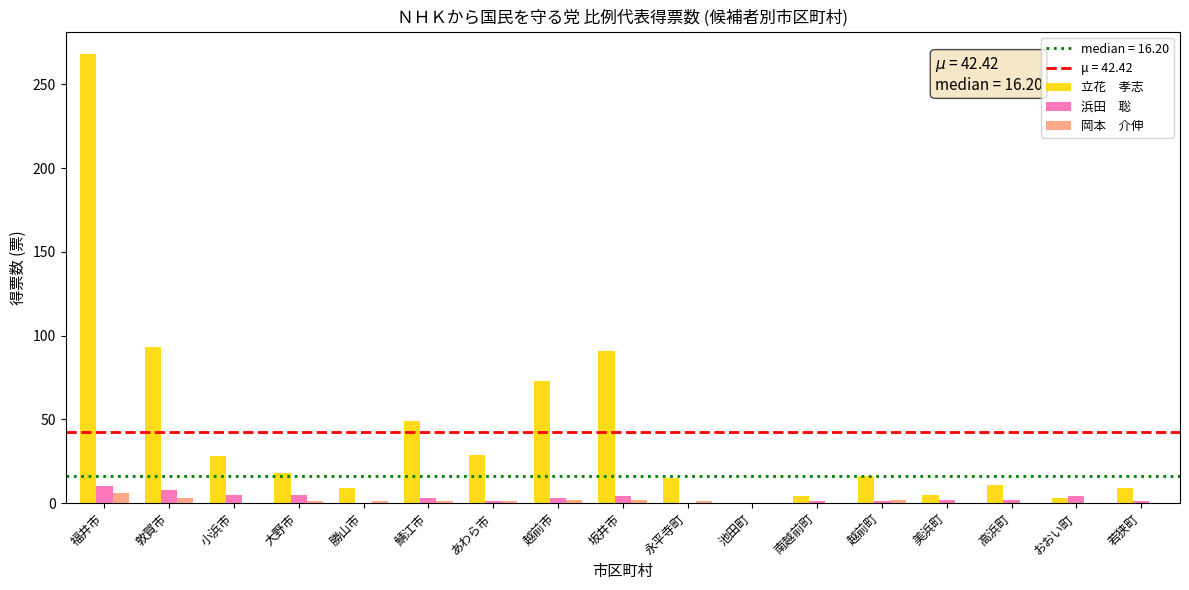

At which category is the sum across all series the highest?

福井市